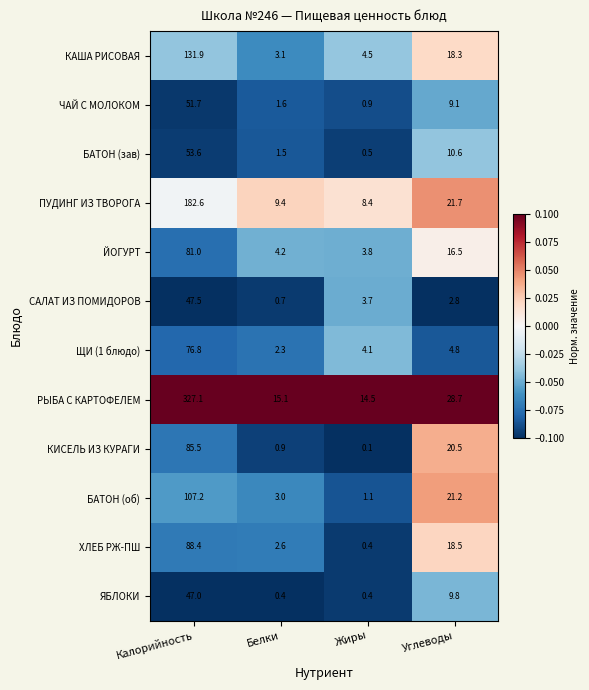

At which label is ЙОГУРТ closest to 42?

Углеводы